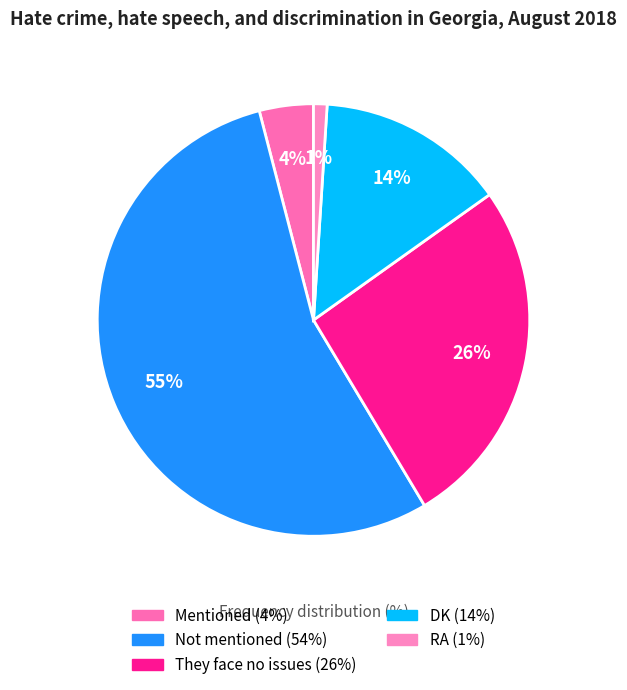

Rank the categories by value from lowest to highest.

RA, Mentioned, DK, They face no issues, Not mentioned